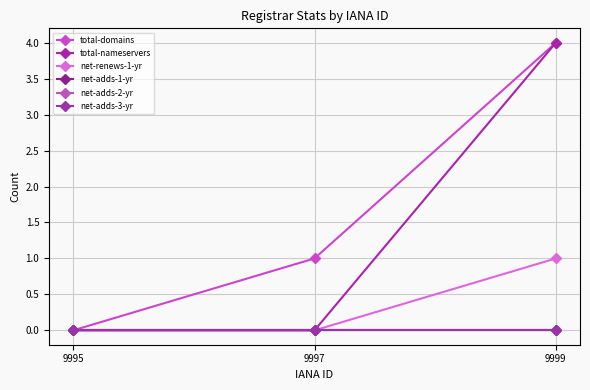

Is this an area chart (filled region under the line)?

No